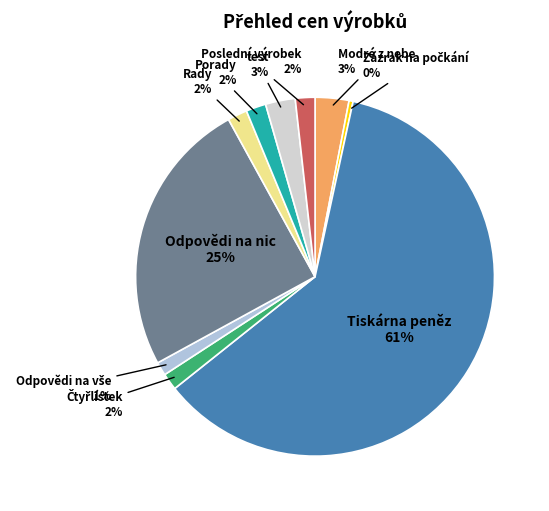

To the nearest percent, what is the average slice percentage?

10%